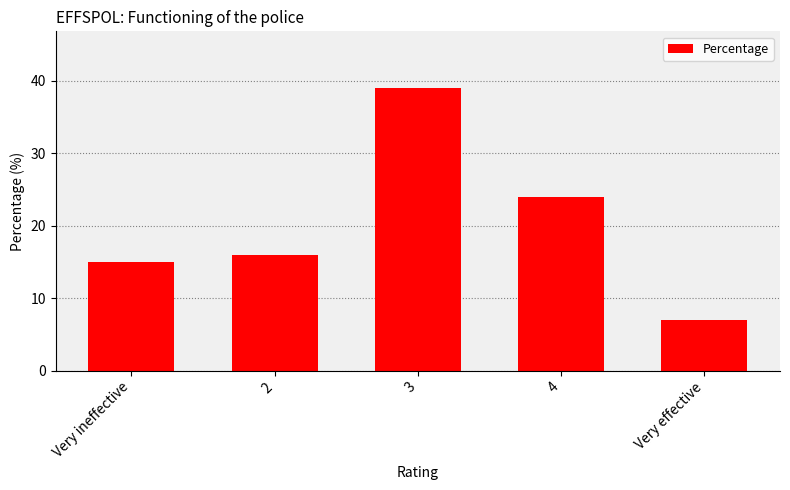

Count the number of categories in the chart.

5